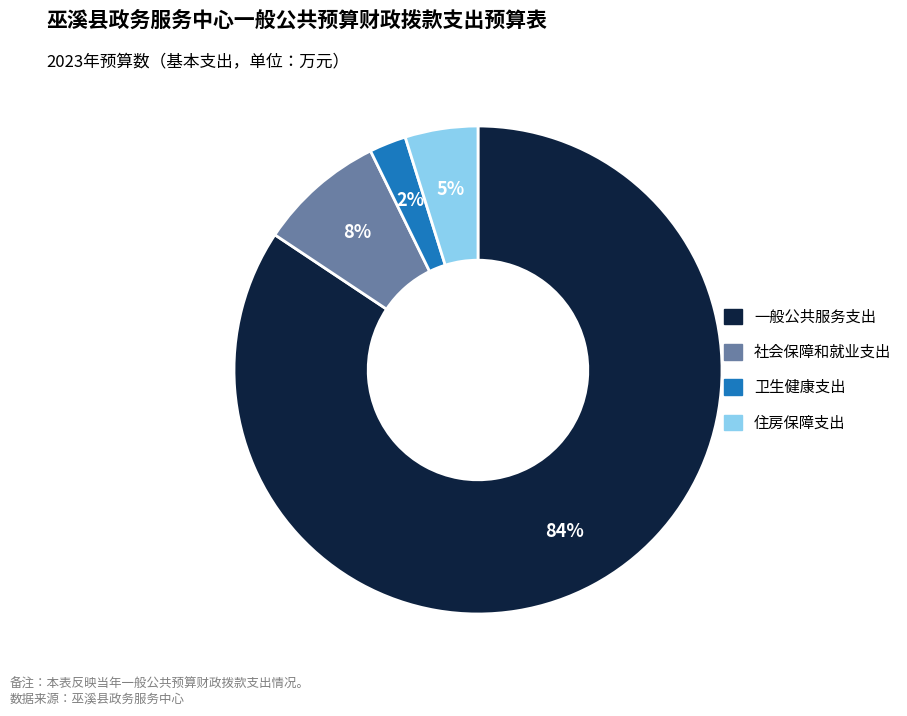

What percentage is the 社会保障和就业支出 slice, to the nearest percent?

8%